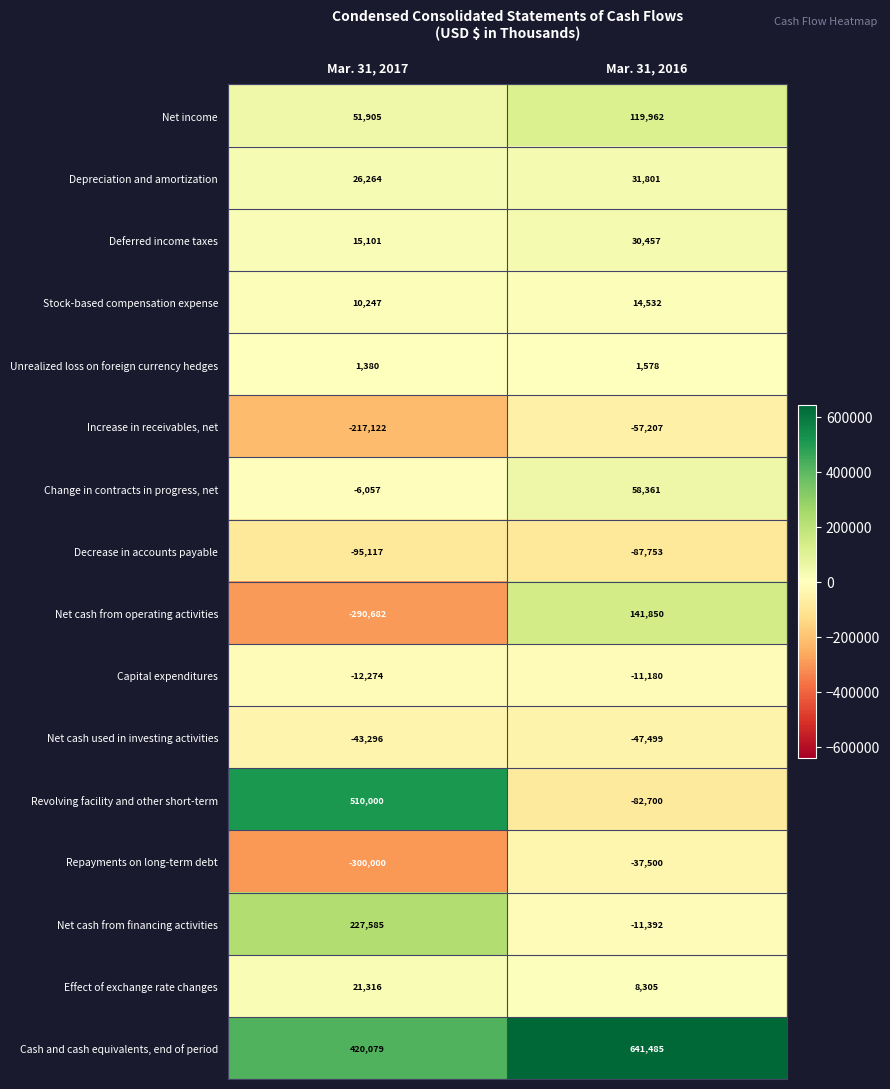

How many series are shown in this chart?

16